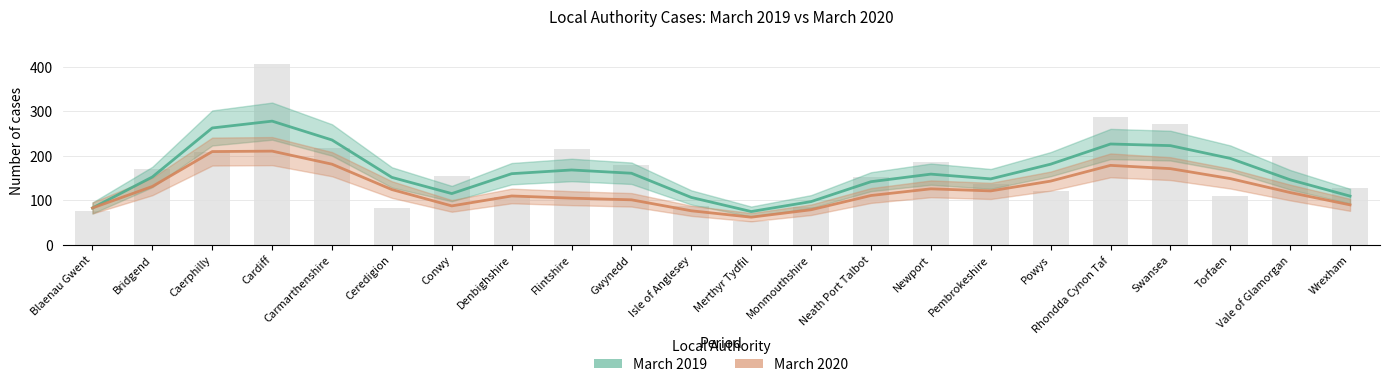

What position from the left is Powys?

17